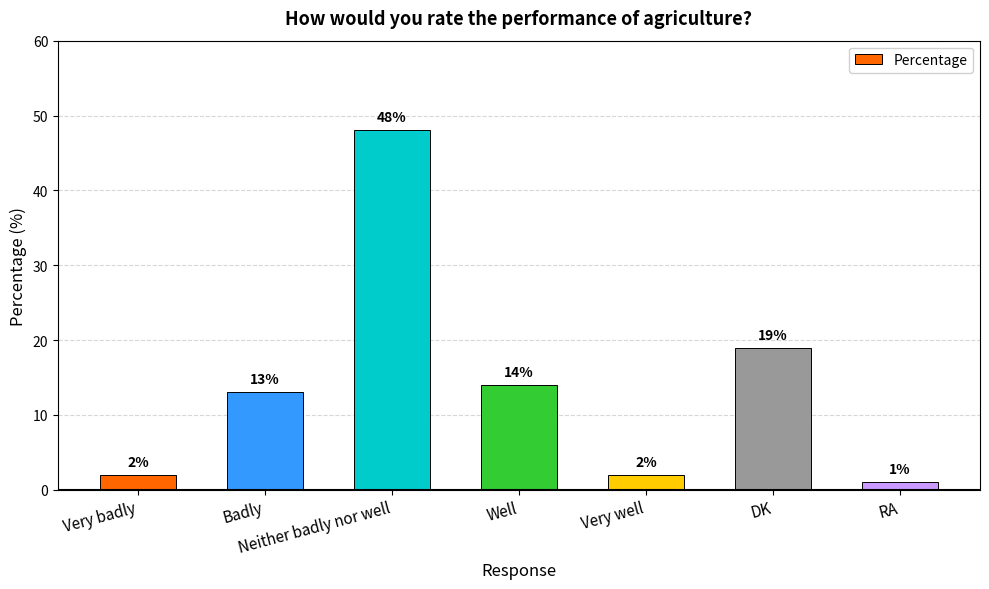

What is the label of the 7th bar from the left?

RA